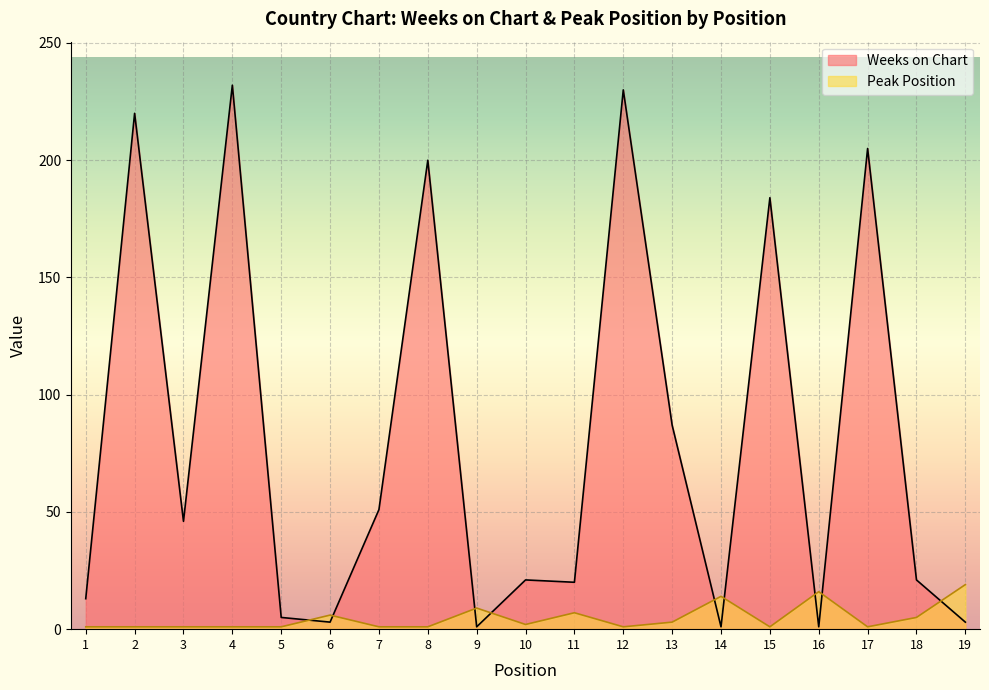

True or false: Weeks on Chart and Peak Position intersect in this chart.

True